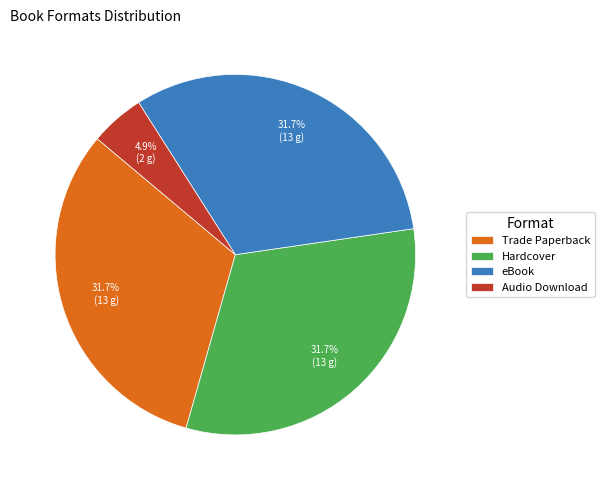

To the nearest percent, what is the difference between the largest and smallest slice percentages?

27%